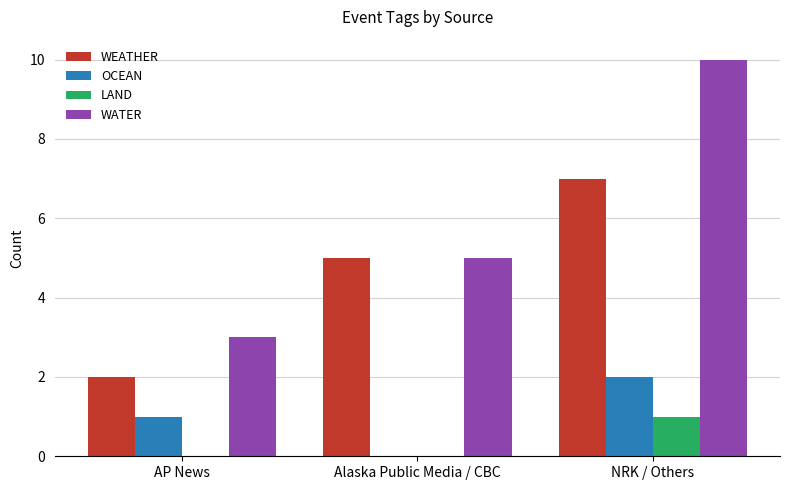

Where is WATER nearest to the value 6?

Alaska Public Media / CBC